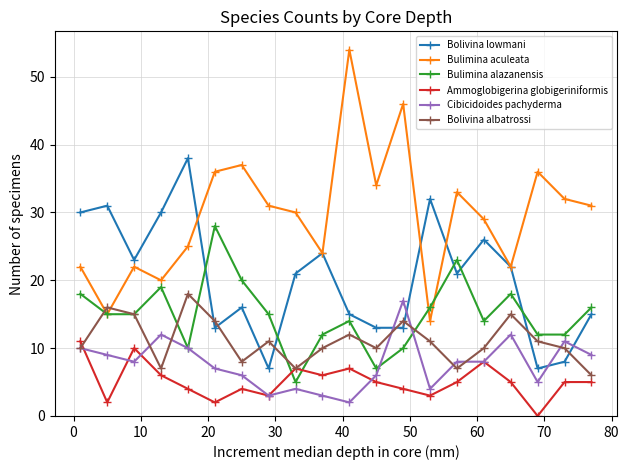

Which series has the widest spread of values?

Bulimina aculeata